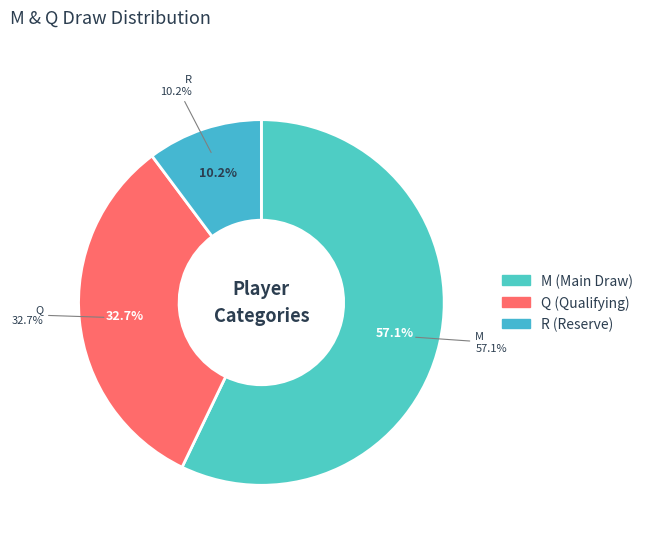

What percentage is NOT represented by R?

89.8%